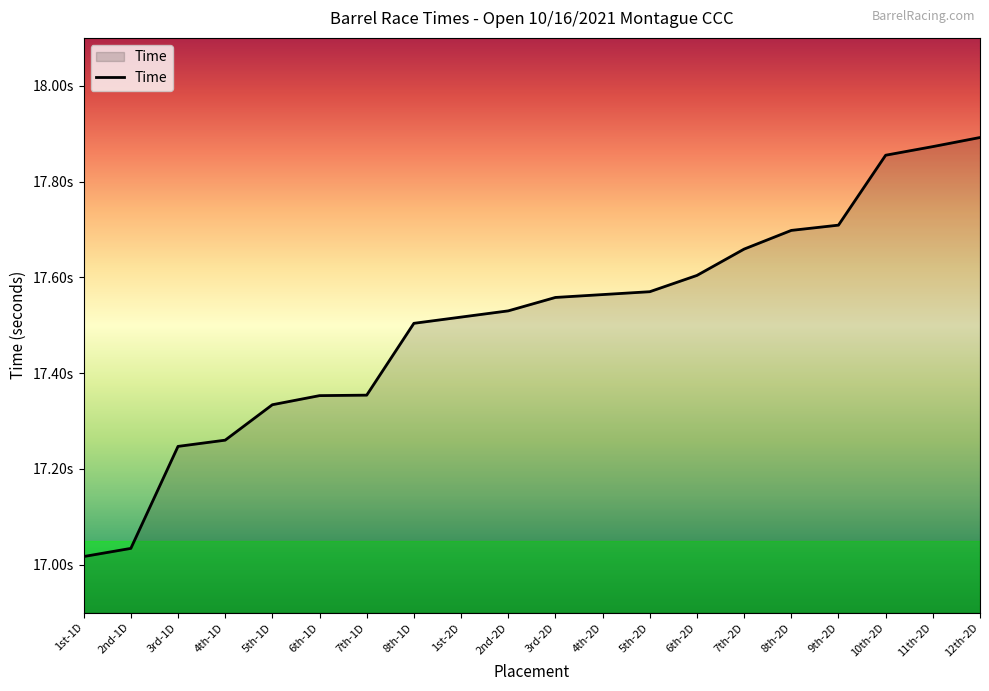

Does the chart have visible grid lines?

No